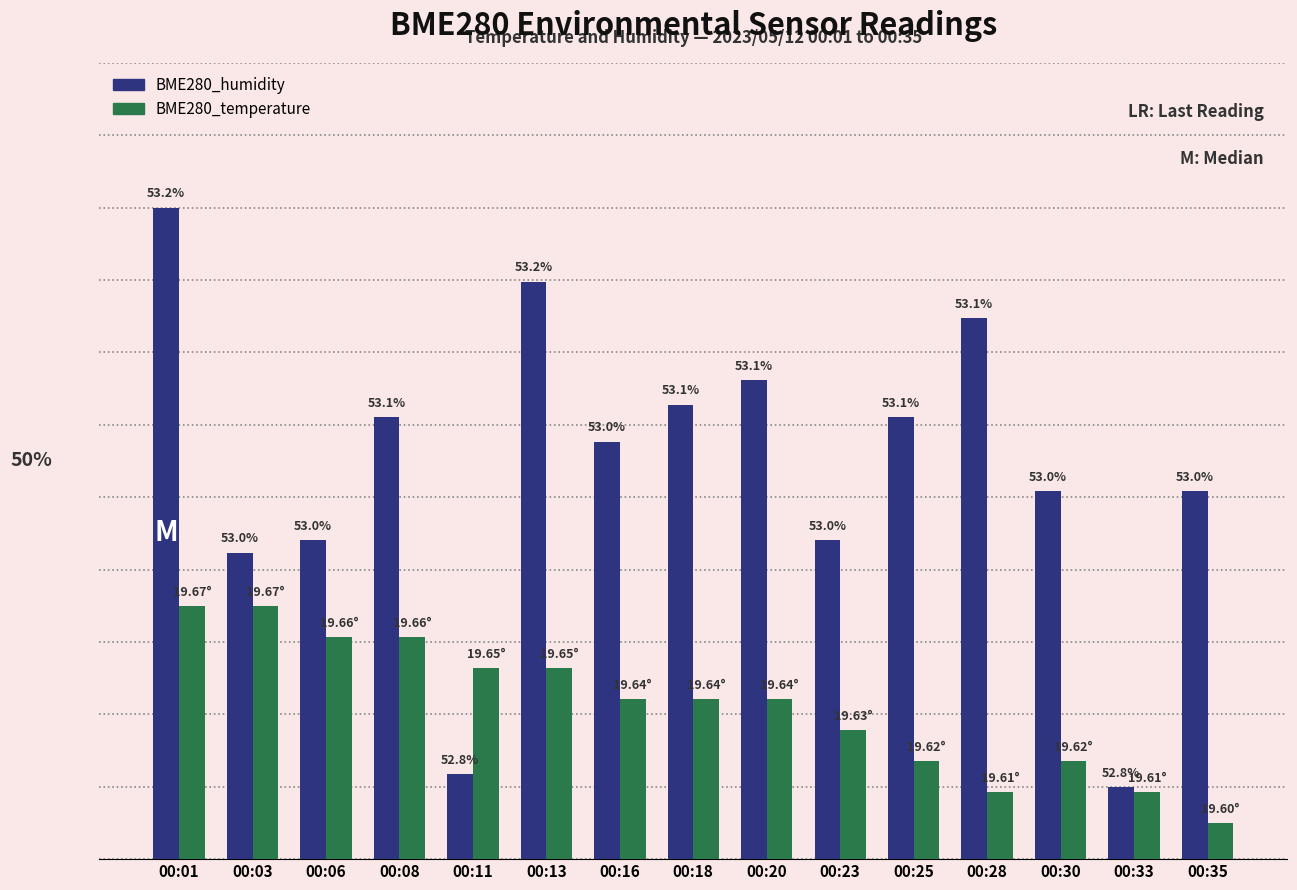

List the series in order of their overall mean, lowest first.

BME280_temperature, BME280_humidity